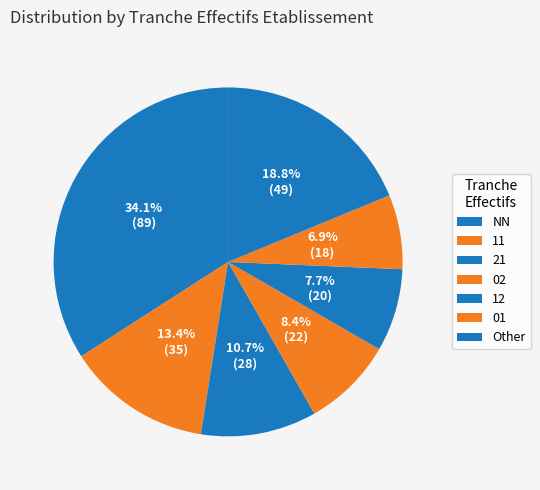

How many slices are in this pie chart?

7